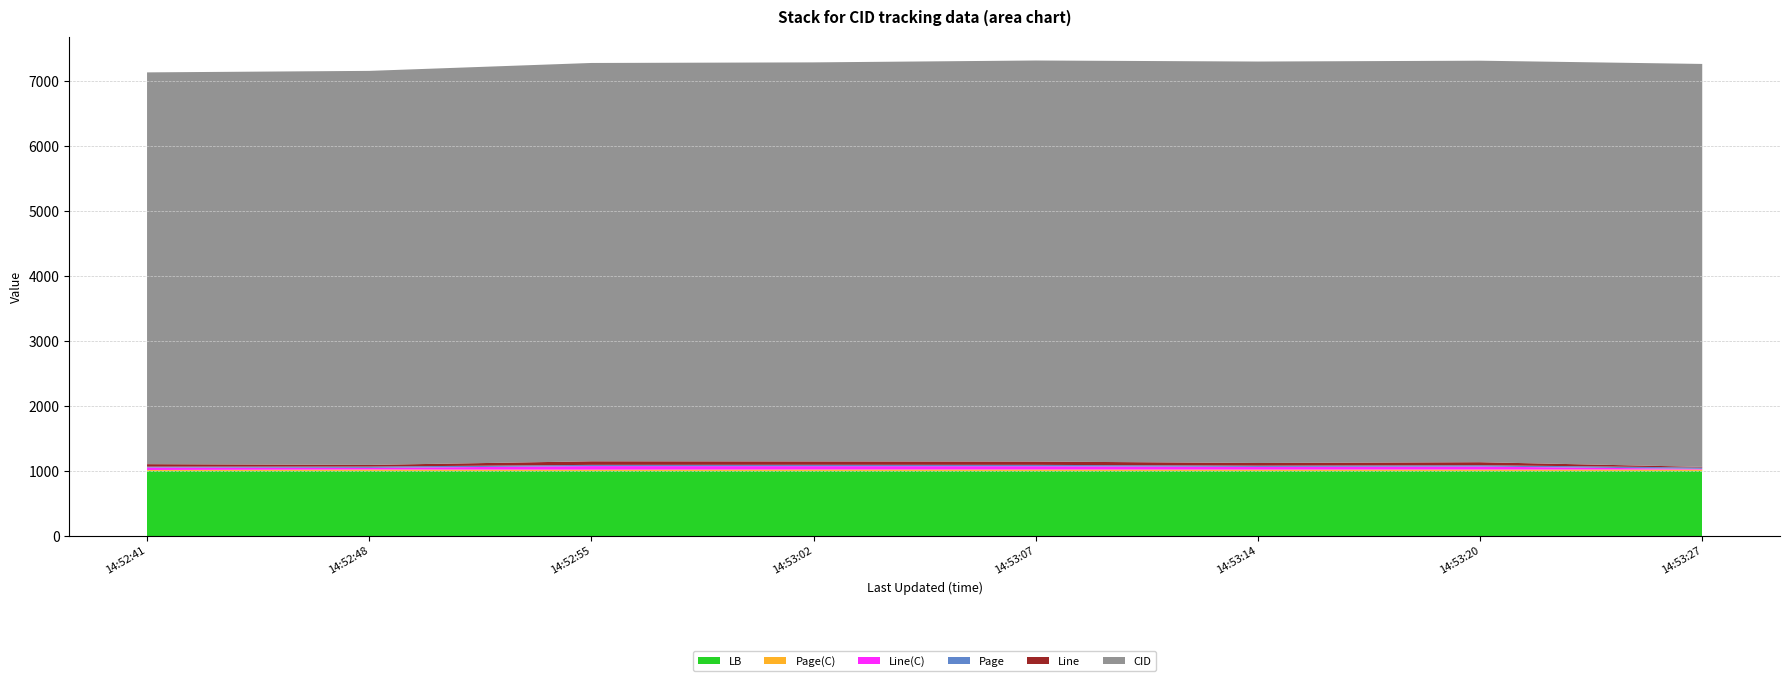

Reading left to right, what are all the values shown in this chart?

CID: 6034	6069	6135	6146	6177	6183	6184	6206
Line(C): 38	25	55	52	51	41	46	10
Line: 38	25	55	52	51	41	46	10
Page(C): 14	21	19	21	21	20	21	21
Page: 14	21	19	21	21	20	21	21
LB: 1000	1000	1000	1000	1000	1000	1000	1000